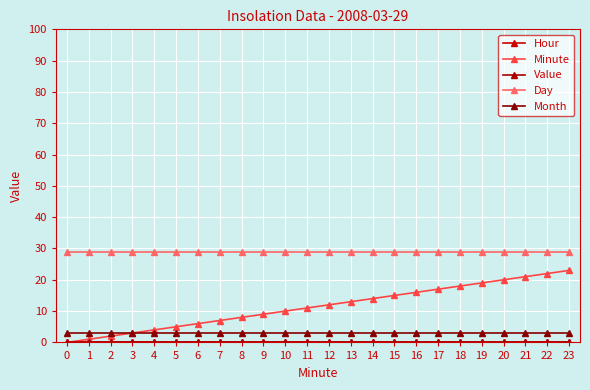

Is the value of Minute at 22 greater than the value of Month at 3?

Yes